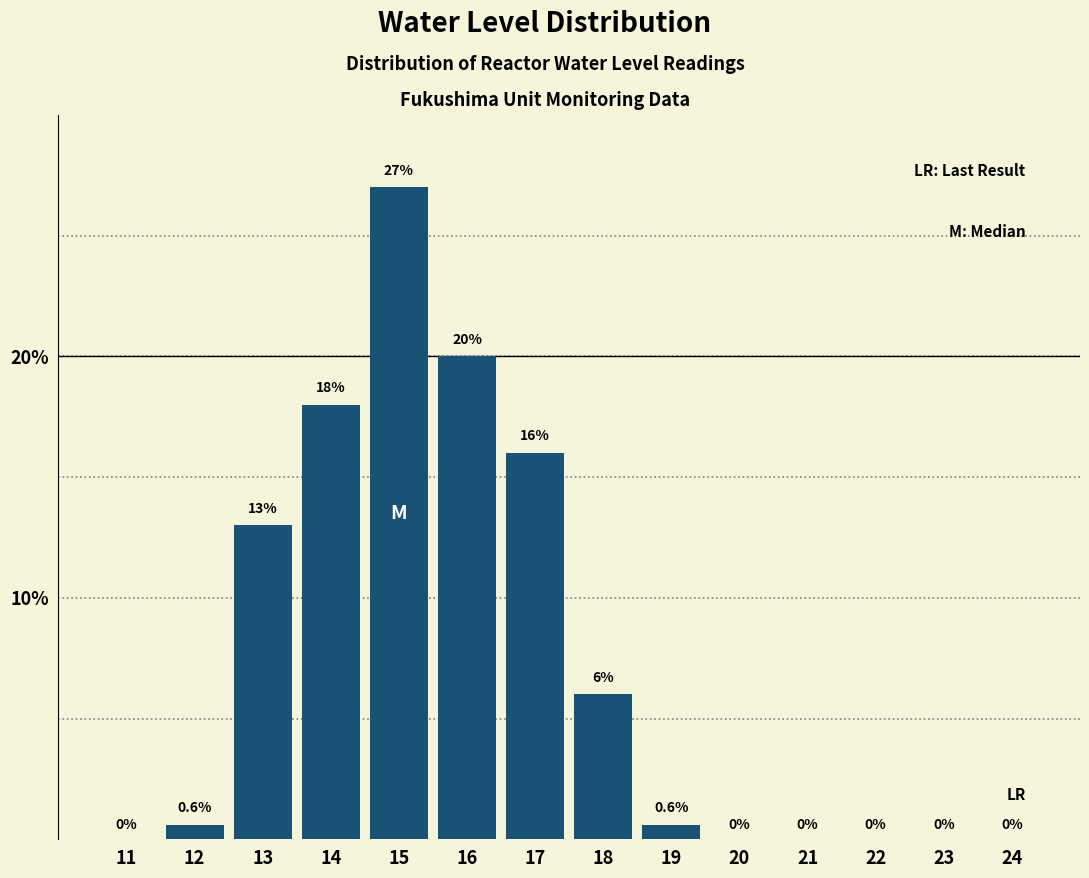

Reading left to right, extract all data points from this chart.

11=0.0	12=0.6	13=13.0	14=18.0	15=27.0	16=20.0	17=16.0	18=6.0	19=0.6	20=0.0	21=0.0	22=0.0	23=0.0	24=0.0